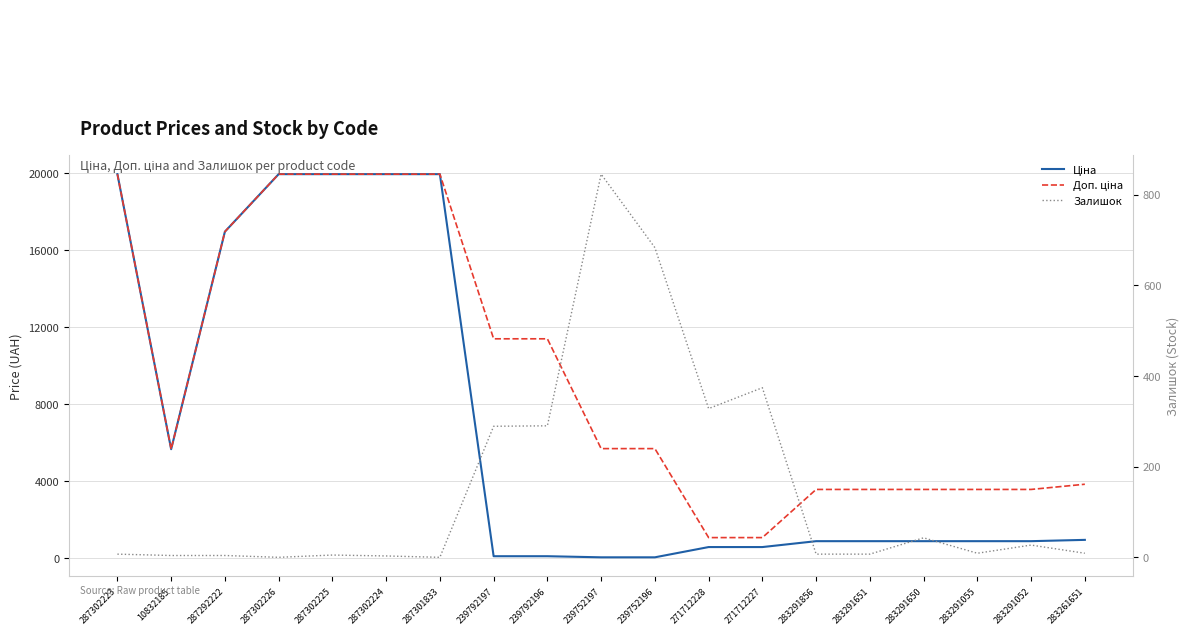

Reading left to right, what are all the values shown in this chart?

Ціна: 19964.2	5673.8	16976.3	19964.2	19964.2	19964.2	19964.2	114.1	114.1	57.0	57.0	589.9	589.9	895.9	895.9	895.9	895.9	895.9	963.5
Доп. ціна: 19964.2	5673.8	16976.3	19964.2	19964.2	19964.2	19964.2	11410.0	11410.0	5705.0	5705.0	1081.7	1081.7	3583.6	3583.6	3583.6	3583.6	3583.6	3854.0
Залишок: 7.0	4.0	4.0	0.0	5.0	3.0	0.0	289.0	290.0	845.0	683.0	328.0	374.0	7.0	7.0	43.0	9.0	27.0	9.0